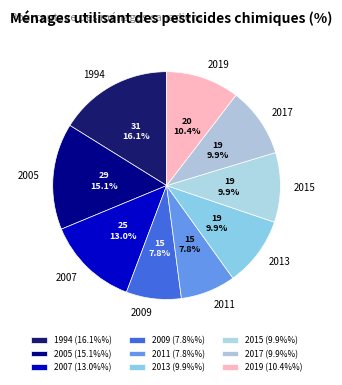

How many segments does this pie chart have?

9